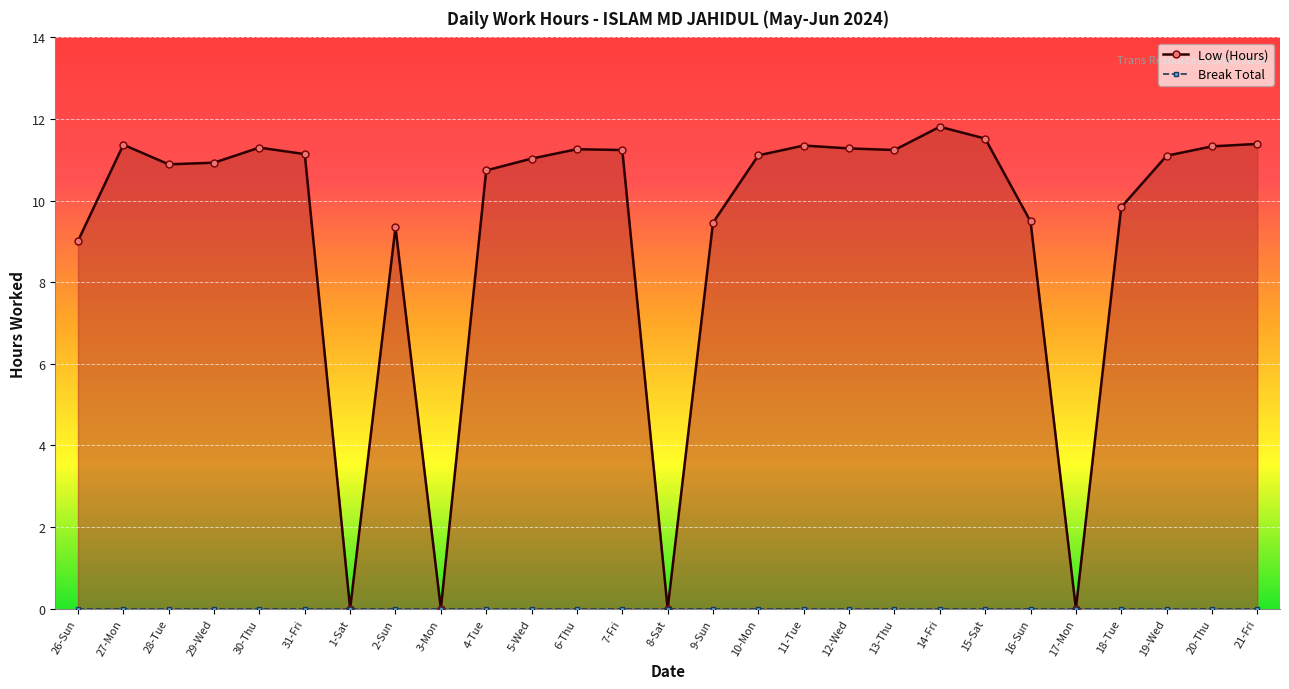

List the series in order of their overall mean, lowest first.

Break Total, Low (Hours)